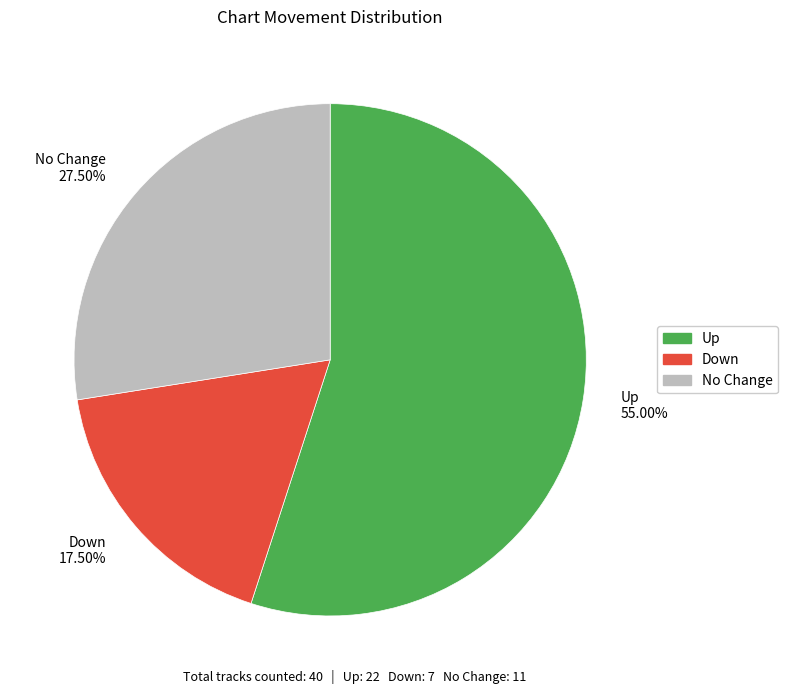

How many segments does this pie chart have?

3